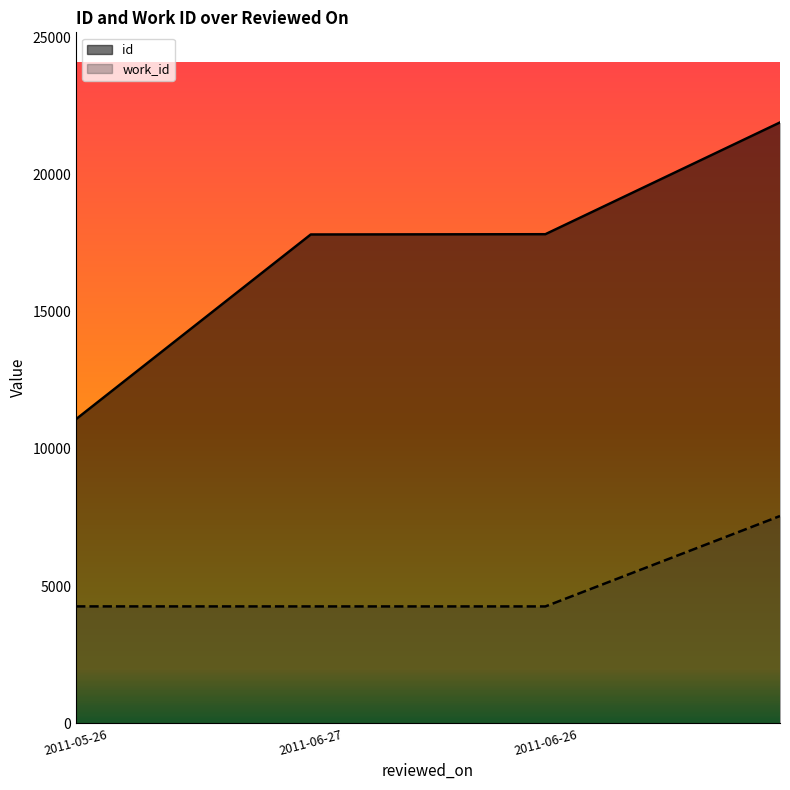

What is the total value across all series at ?

29442